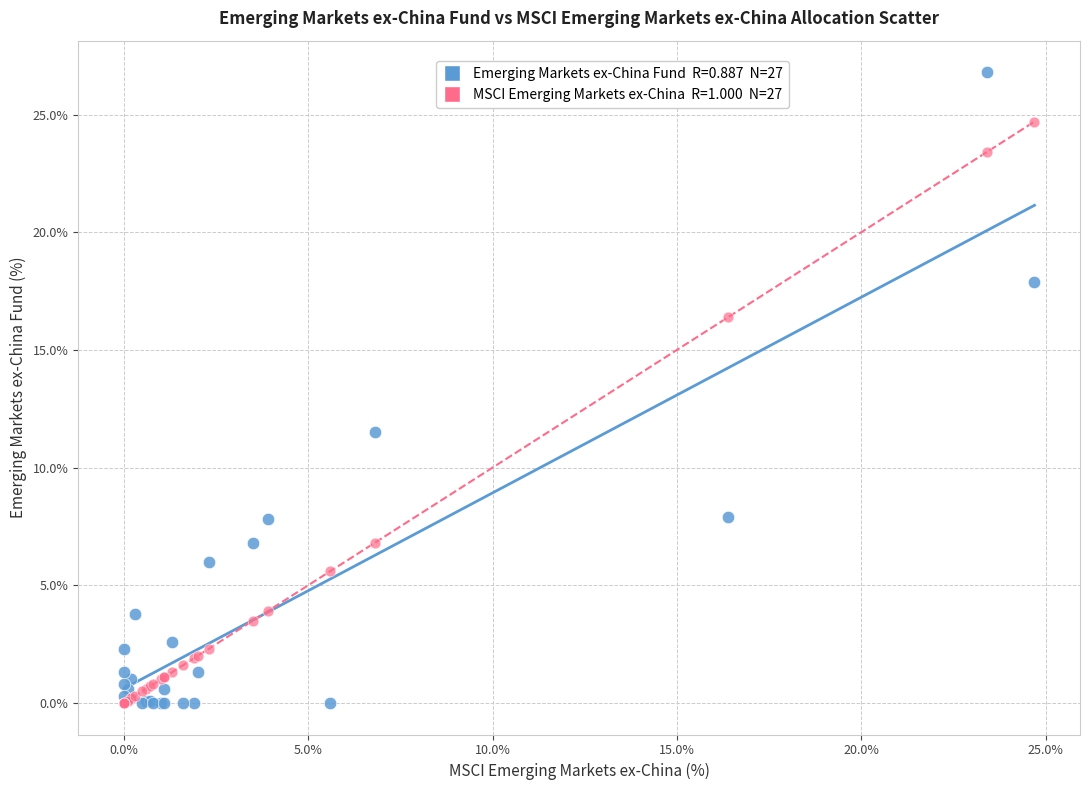

Across all series, what Y value is closest to 13?

11.5